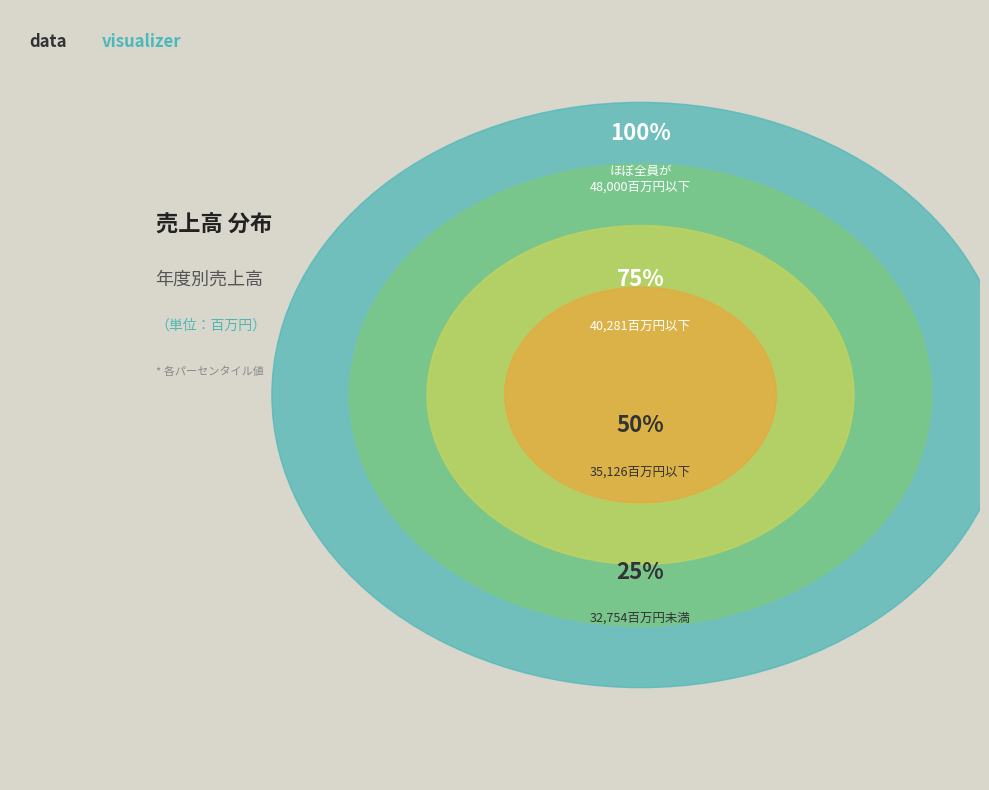

Does any single category account for the majority?

No